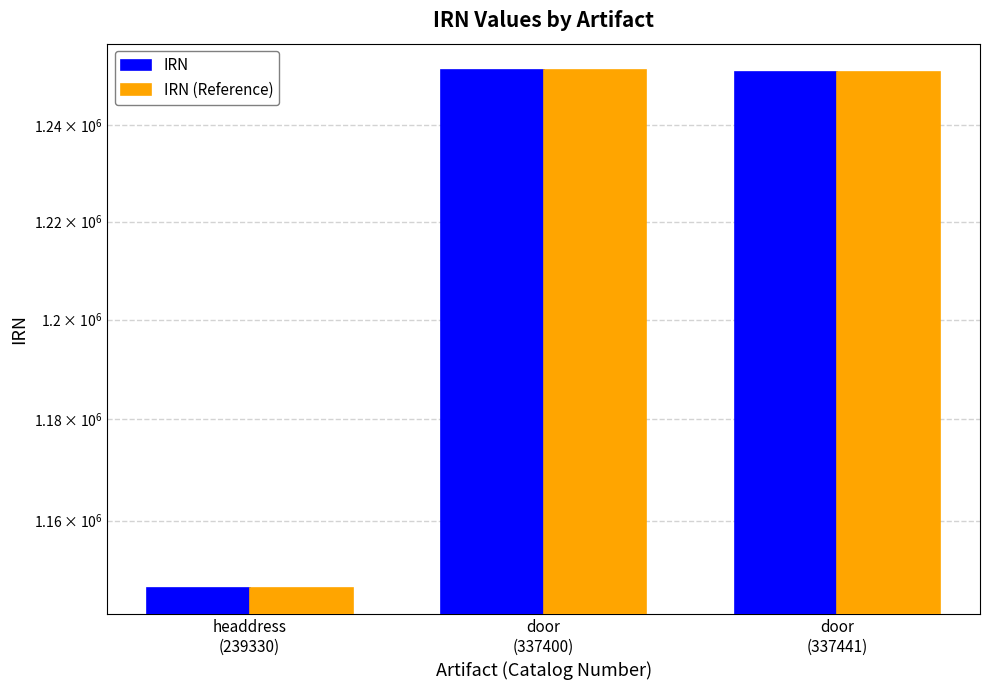

How many data points does each series have?

3